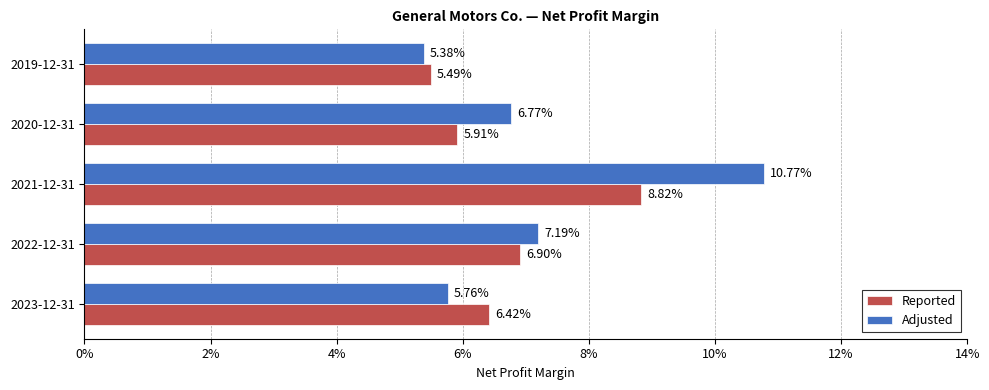

What is the value of the Reported bar at the 5th from the left?

0.1